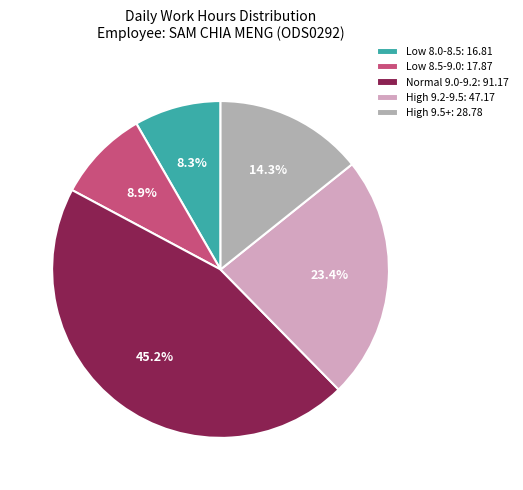

Does Low 8.0-8.5: 16.81 represent more than half of the total?

No